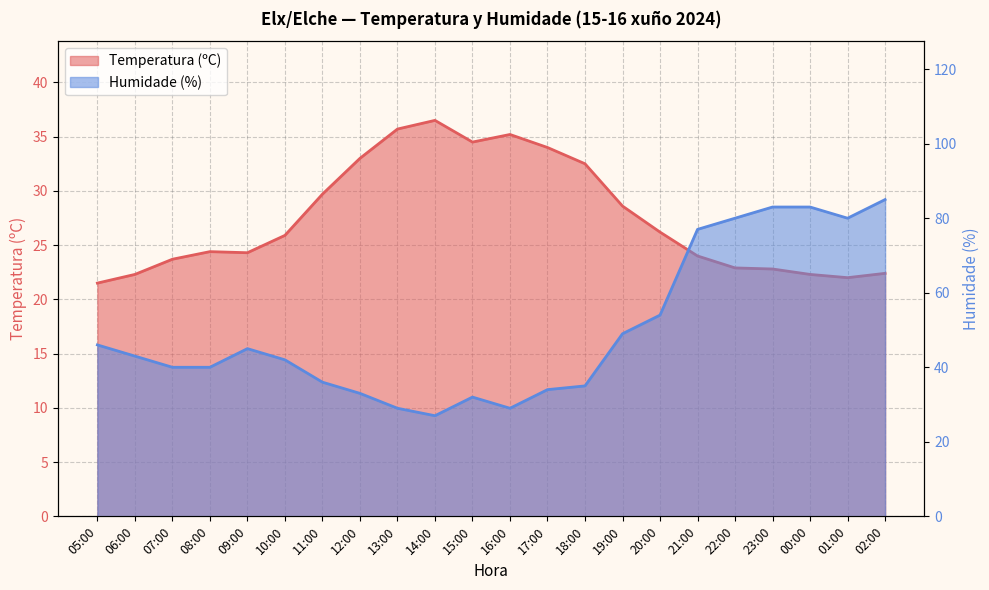

Reading left to right, transcribe all the data shown in this chart.

Temperatura (ºC): 21.5	22.3	23.7	24.4	24.3	25.9	29.7	33.0	35.7	36.5	34.5	35.2	34.0	32.5	28.6	26.2	24.0	22.9	22.8	22.3	22.0	22.4
Humidade (%): 46.0	43.0	40.0	40.0	45.0	42.0	36.0	33.0	29.0	27.0	32.0	29.0	34.0	35.0	49.0	54.0	77.0	80.0	83.0	83.0	80.0	85.0